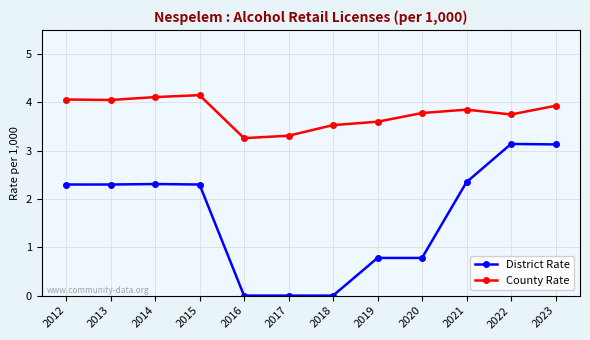

What is the sum of all District Rate values?

19.4